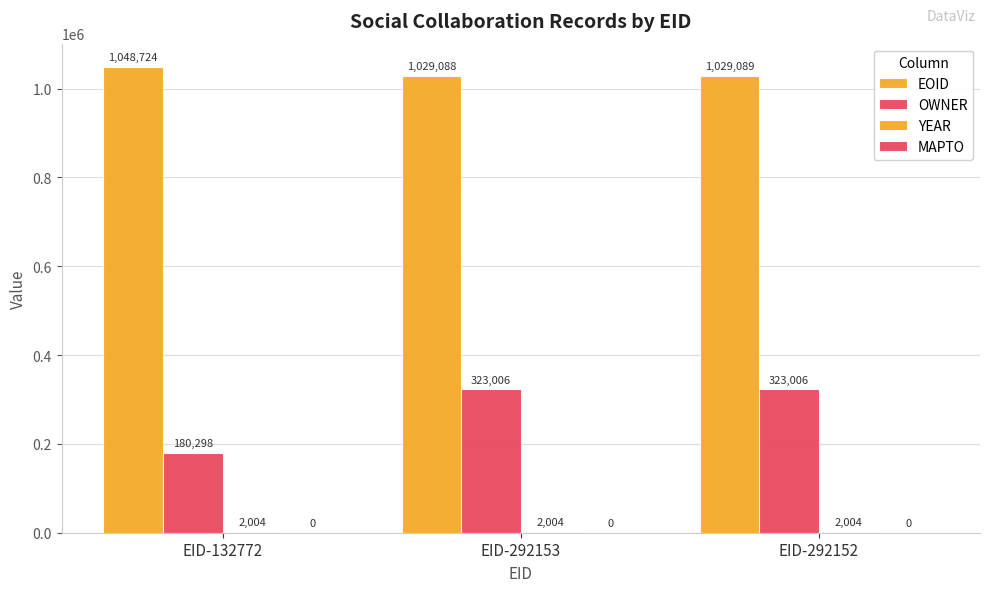

Are the bars grouped side by side (vs. stacked)?

Yes